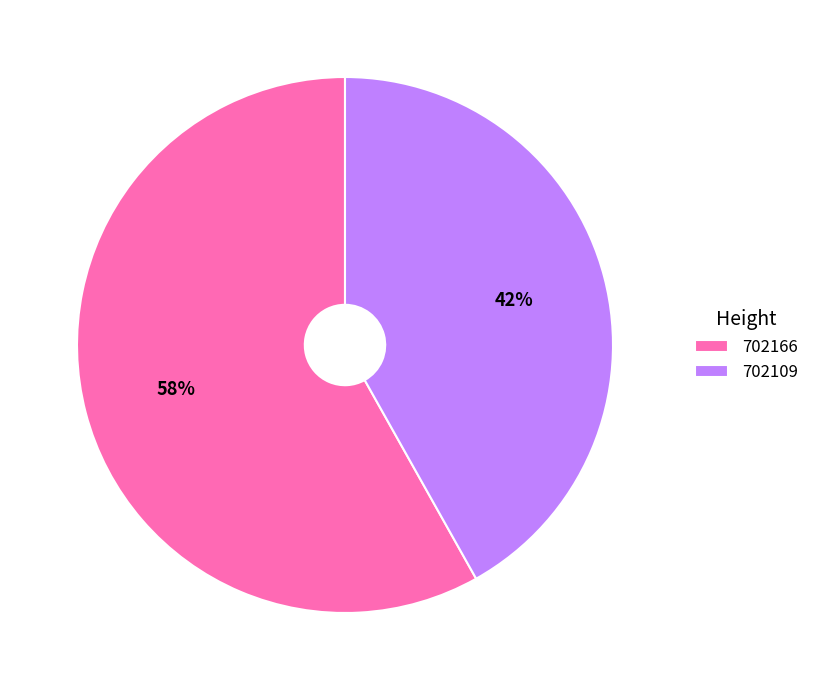

What is the largest slice in the pie chart?

702166